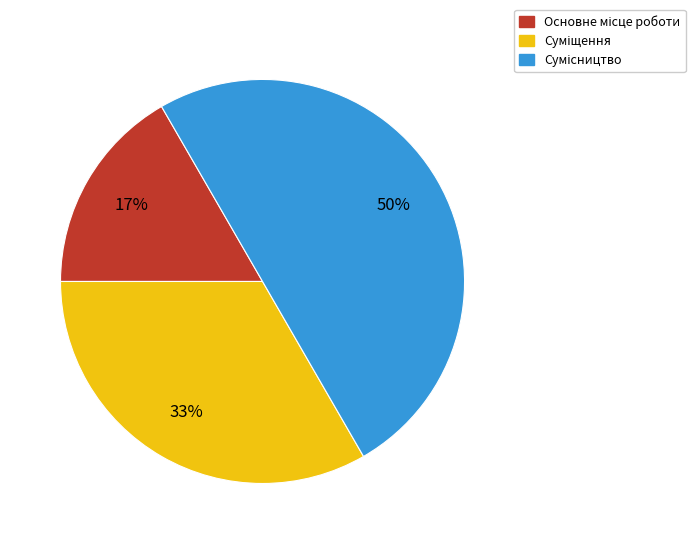

To the nearest percent, what is the average slice percentage?

33%